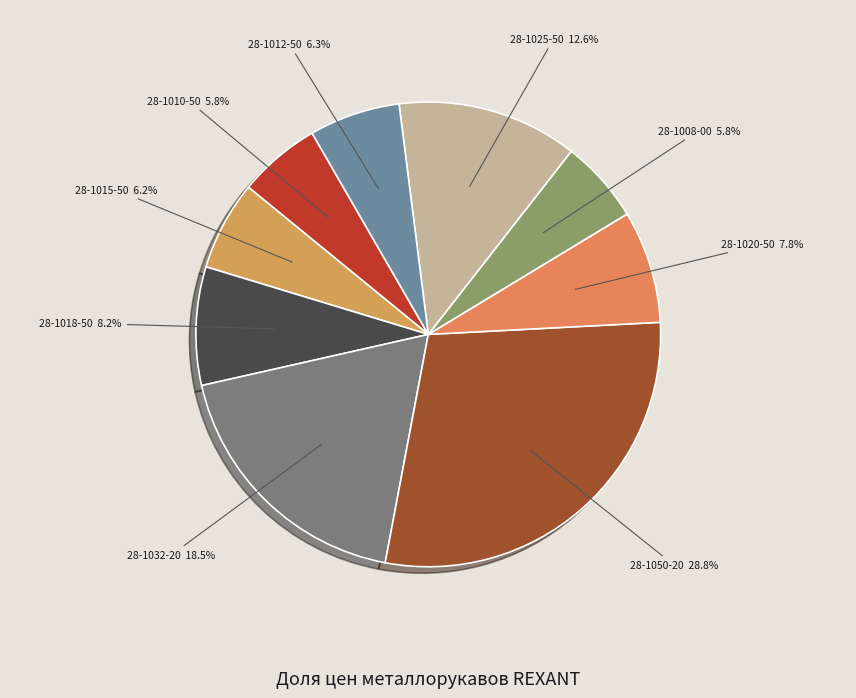

Which slice is the largest?

28-1050-20